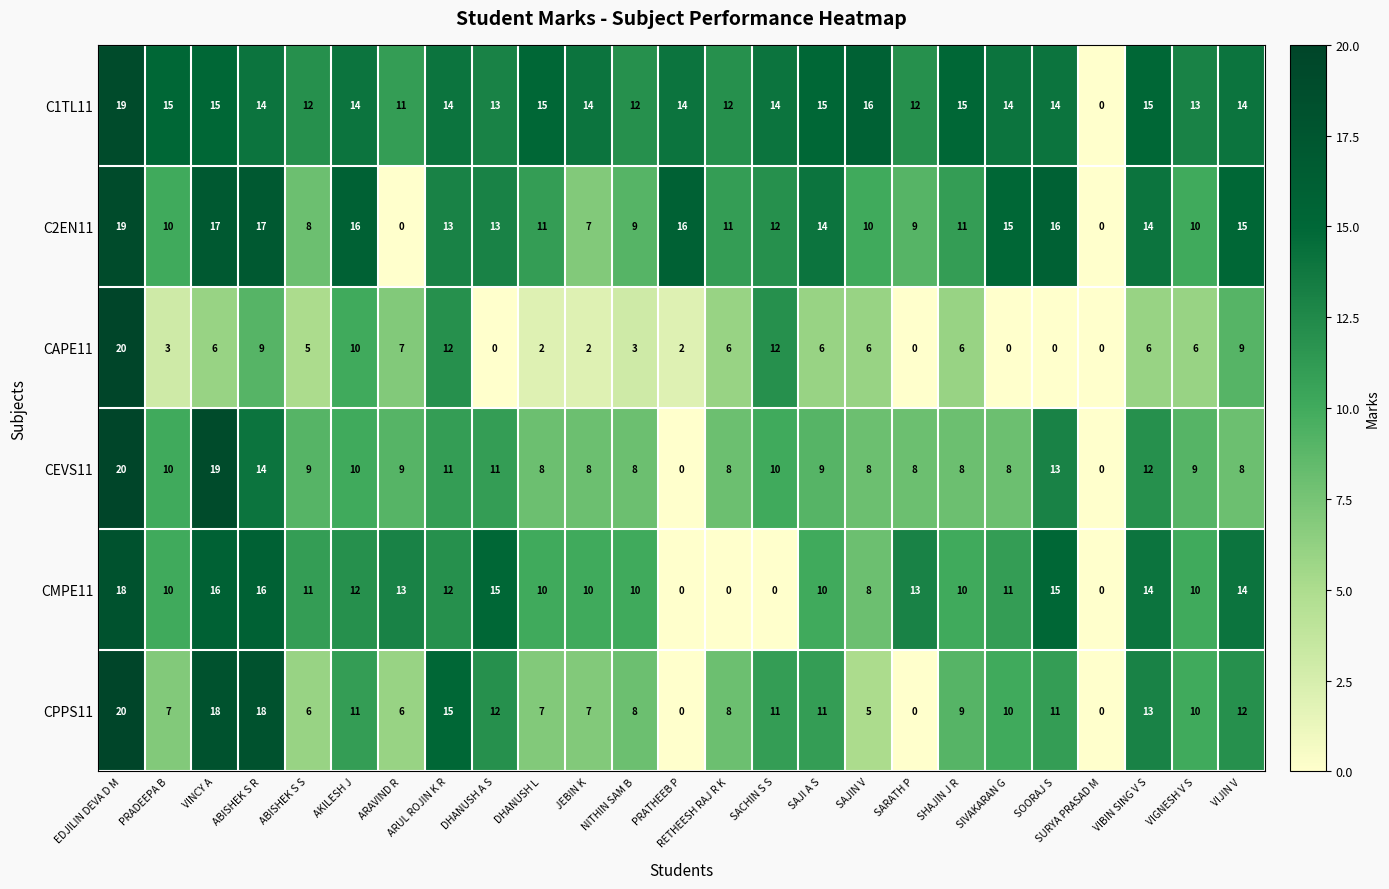

Is the value of CAPE11 at NITHIN SAM B greater than the value of CEVS11 at ABISHEK S R?

No